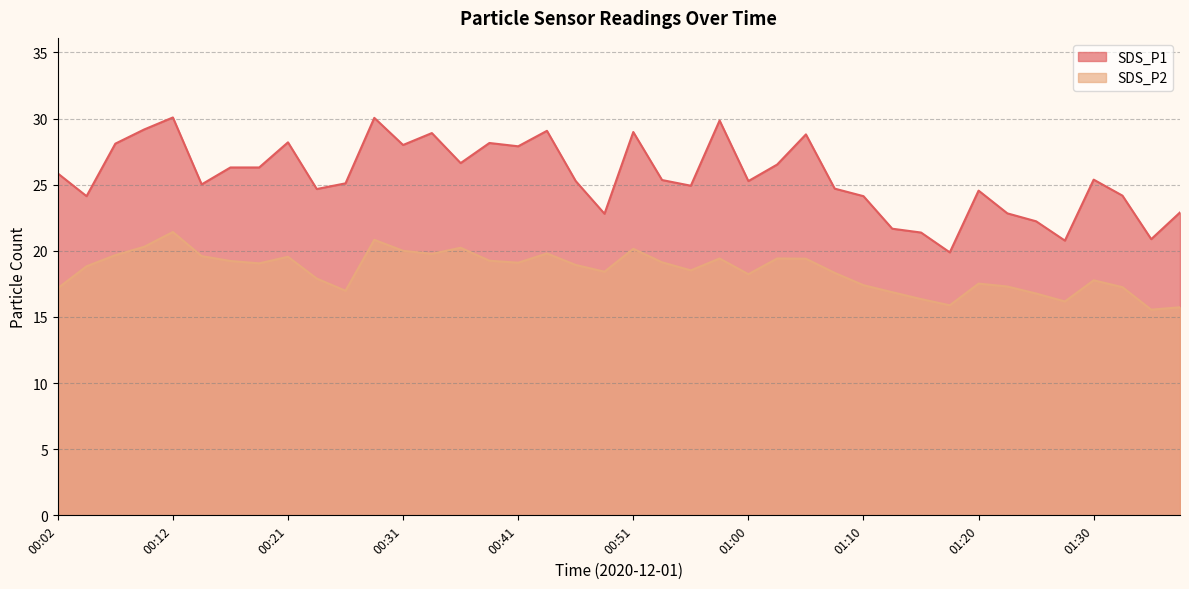

The SDS_P2 series shows 15.7 at 01:37. True or false?

True